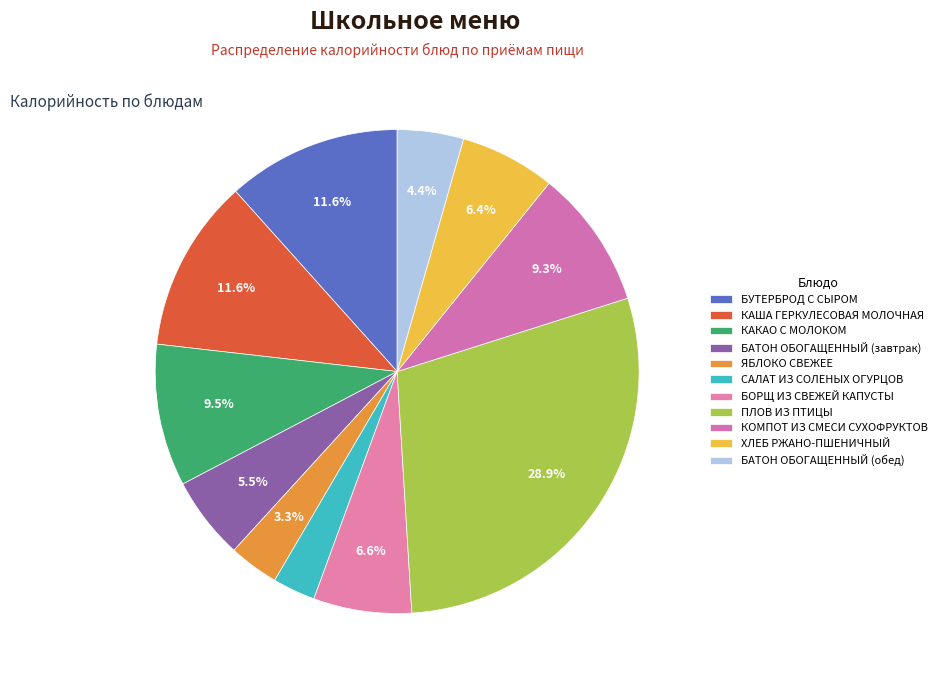

Is ЯБЛОКО СВЕЖЕЕ the majority of the pie?

No